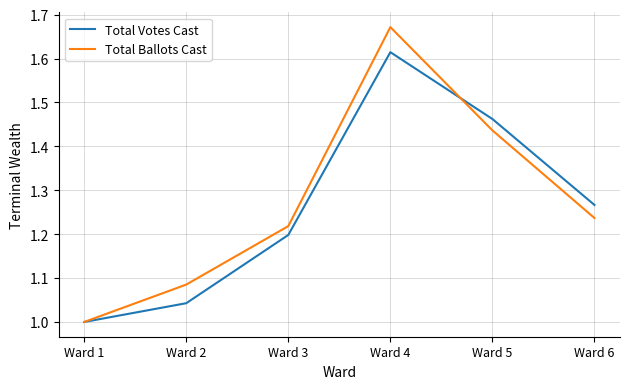

How many interior local peaks does the Total Ballots Cast series have?

1